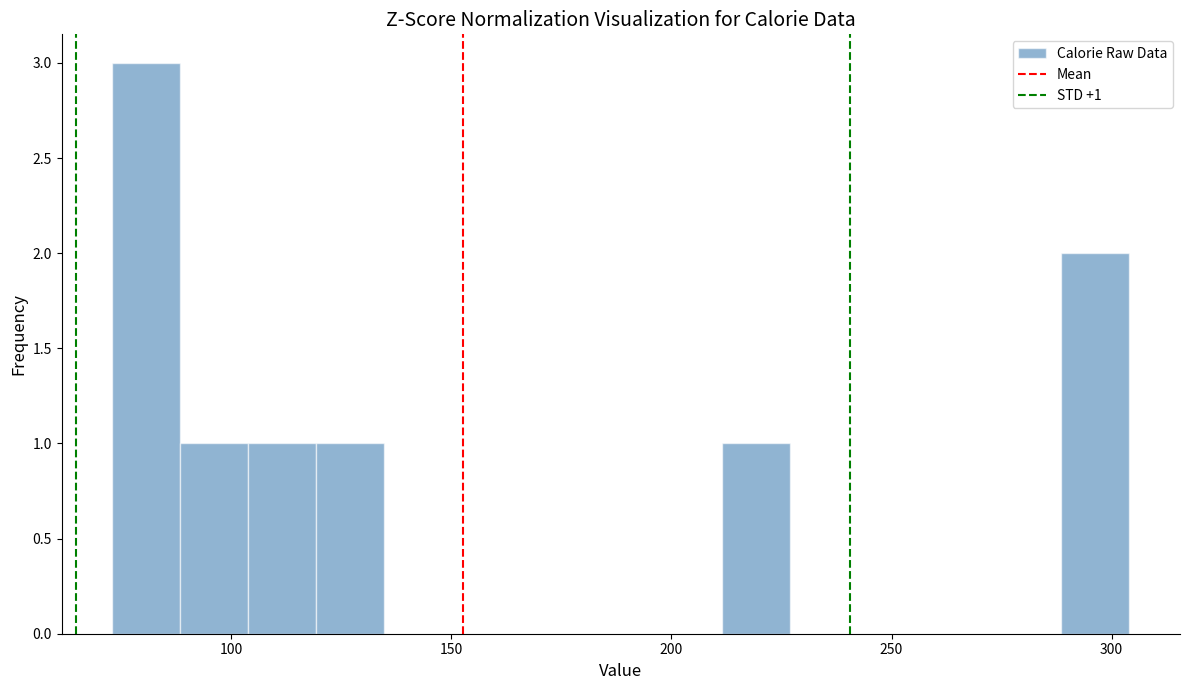

Around what value on the x-axis is the tallest bar? Give the approximate position of its centre, as read against the axis.

80